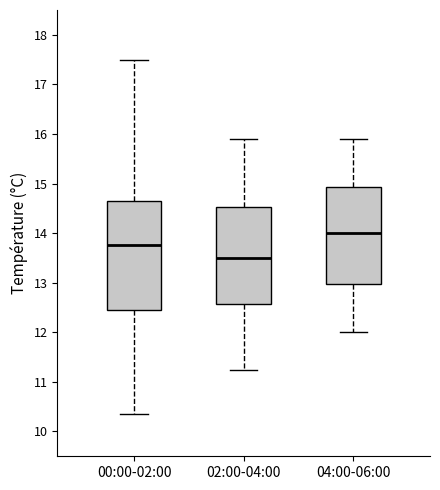

Reading left to right, transcribe this box plot: for each box, give where its median line is, the range the box spans, and where its two whiskers end, as read against the y-axis. The values are not printed on the chart, so give them approximately, as read against the axis.

00:00-02:00: median 13.8, box 12.5 to 14.7, whiskers 10.4 to 17.5
02:00-04:00: median 13.5, box 12.6 to 14.5, whiskers 11.3 to 15.9
04:00-06:00: median 14.0, box 13.0 to 14.9, whiskers 12.0 to 15.9